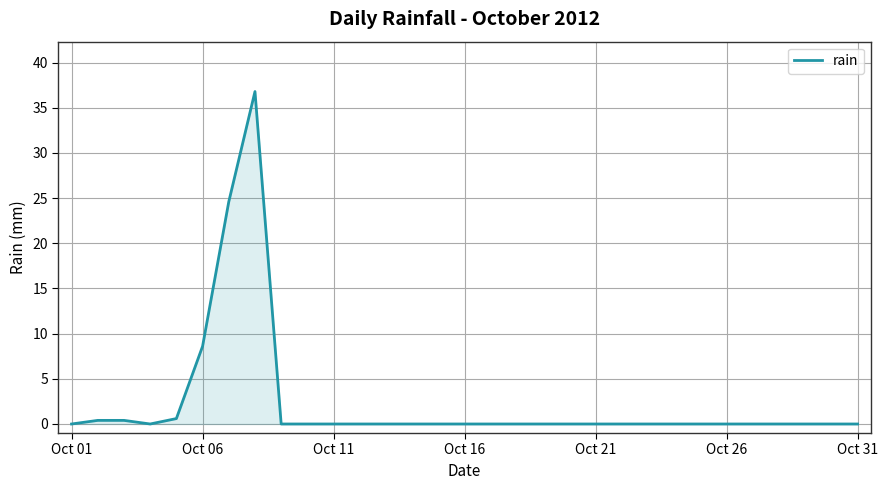

How many lines are shown in the chart?

1